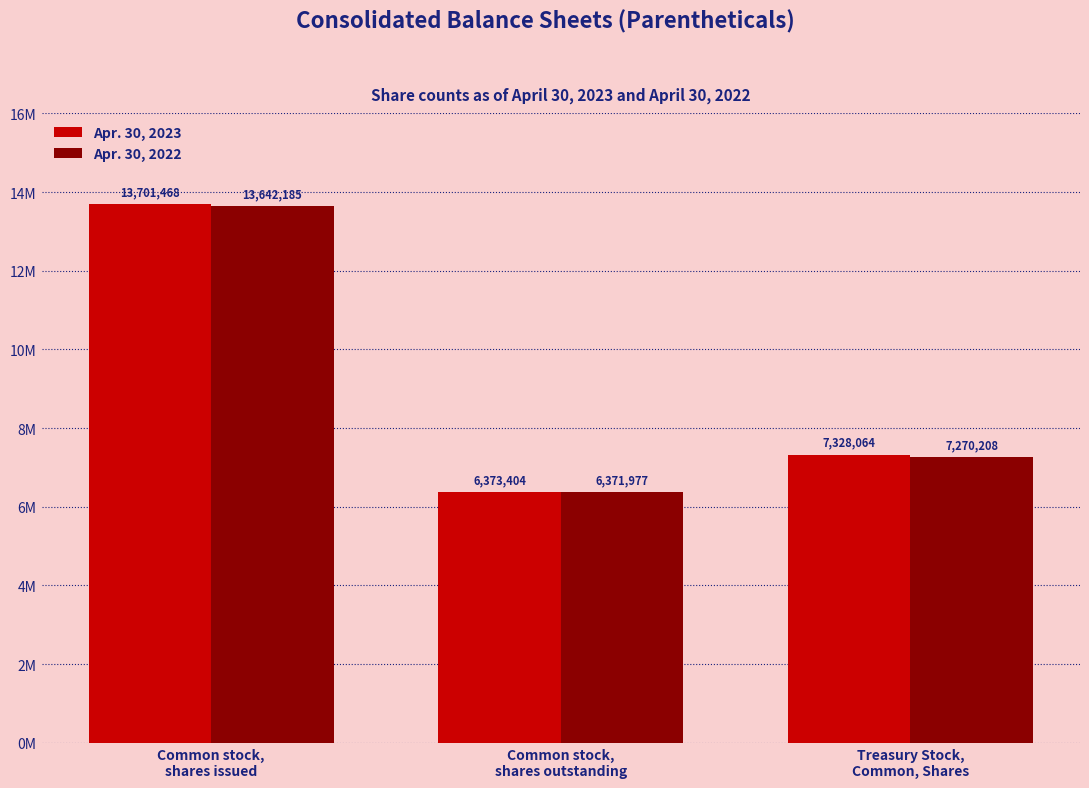

Rank the series by their maximum value, from highest to lowest.

Apr. 30, 2023, Apr. 30, 2022